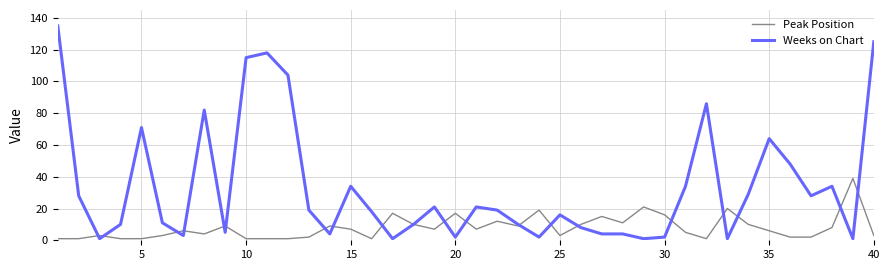

Which series has the largest total across all categories?

Weeks on Chart